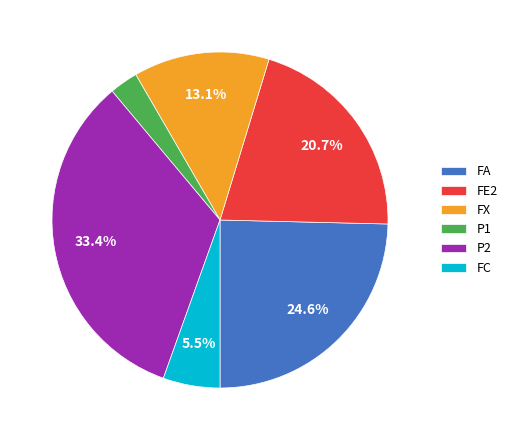

Is the sum of FC and P1 greater than half?

No